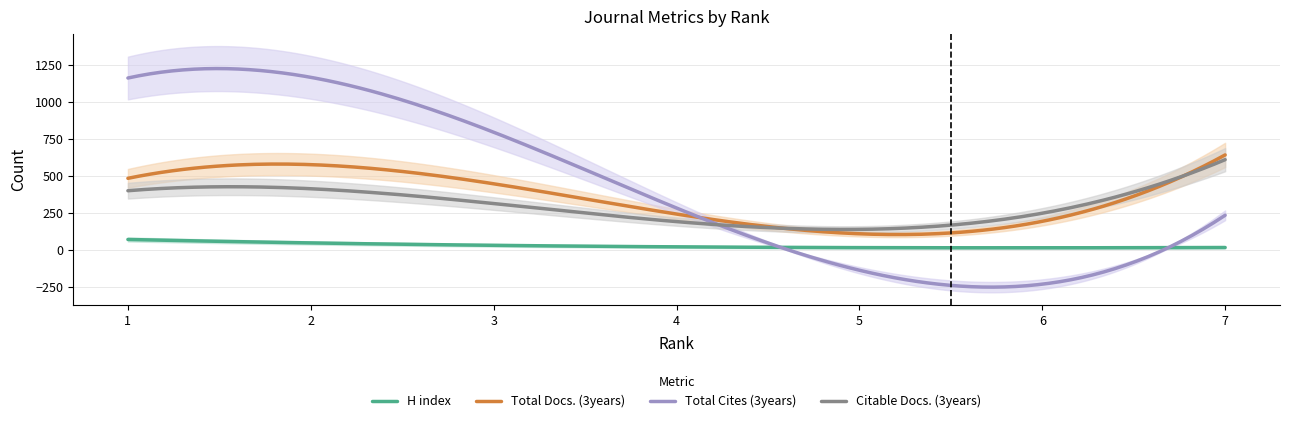

How many values in the H index series are below 18?

3